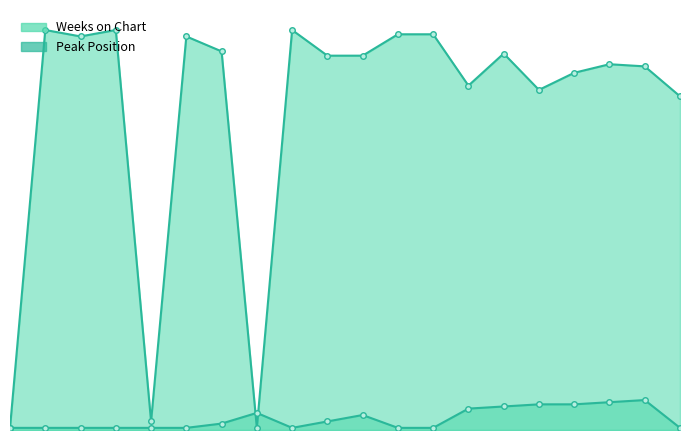

What is the value of the Weeks on Chart point at the 1st from the left?

1